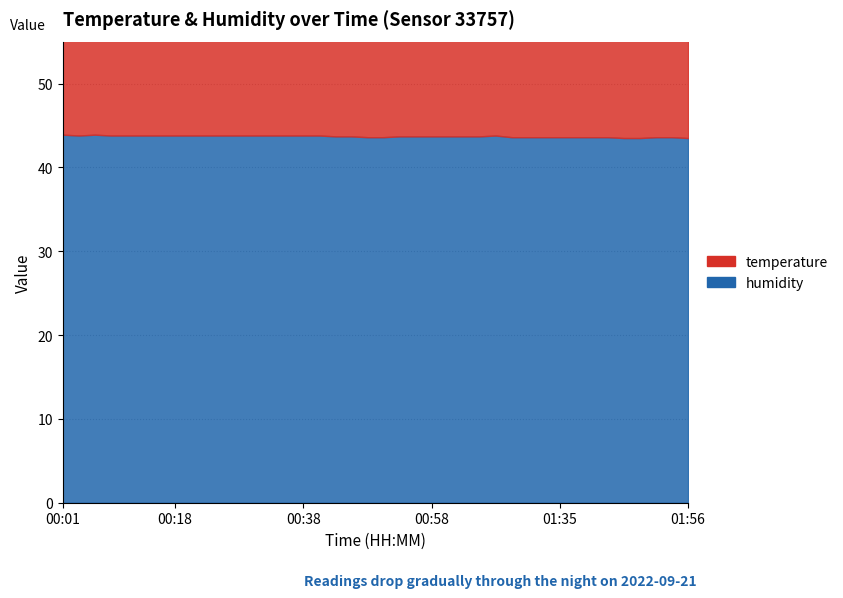

True or false: temperature and humidity intersect in this chart.

False